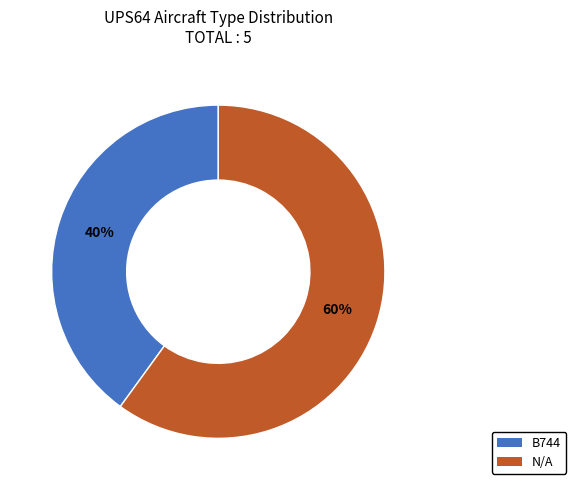

To the nearest percent, what portion does B744 represent?

40%